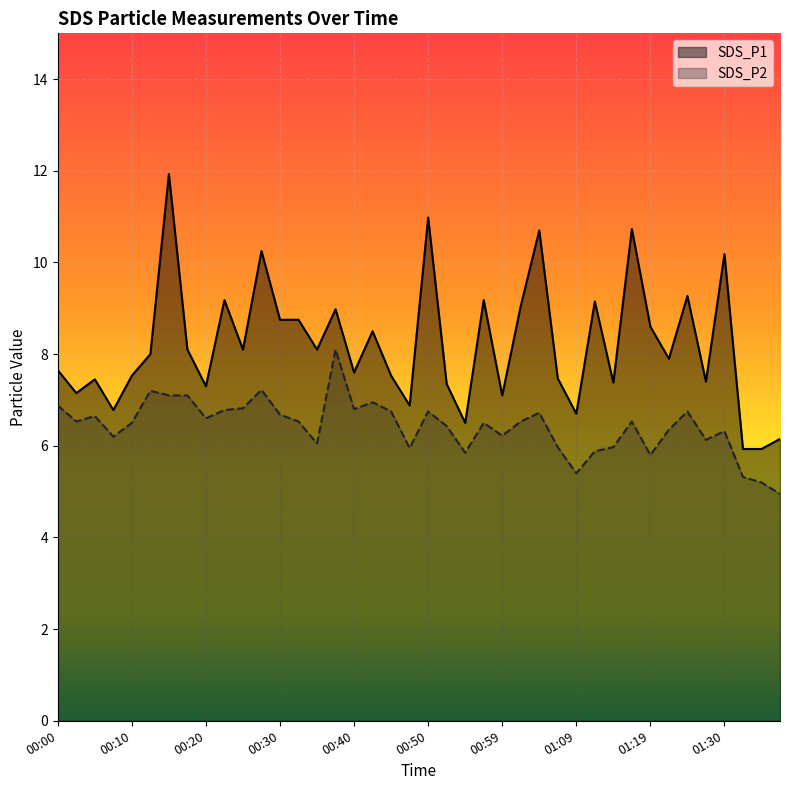

Reading left to right, transcribe all the data shown in this chart.

SDS_P1: 7.7	7.2	7.5	6.8	7.5	8.0	11.9	8.1	7.3	9.2	8.1	10.2	8.8	8.8	8.1	9.0	7.6	8.5	7.5	6.9	11.0	7.3	6.5	9.2	7.1	9.1	10.7	7.5	6.7	9.2	7.4	10.7	8.6	7.9	9.3	7.4	10.2	5.9	5.9	6.2
SDS_P2: 6.9	6.5	6.7	6.2	6.5	7.2	7.1	7.1	6.6	6.8	6.8	7.2	6.7	6.5	6.0	8.1	6.8	7.0	6.8	6.0	6.8	6.4	5.8	6.5	6.2	6.5	6.7	6.0	5.4	5.9	6.0	6.5	5.8	6.3	6.8	6.1	6.3	5.3	5.2	5.0